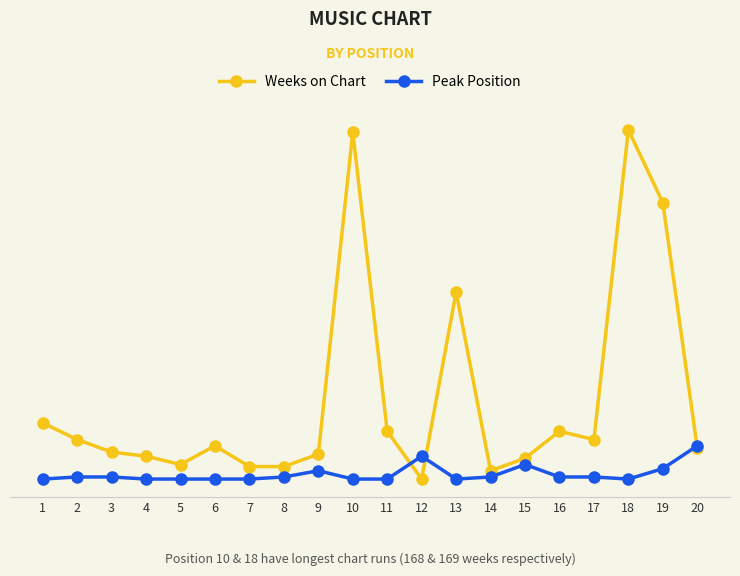

What is the value of the Peak Position point at the 6th from the left?

1